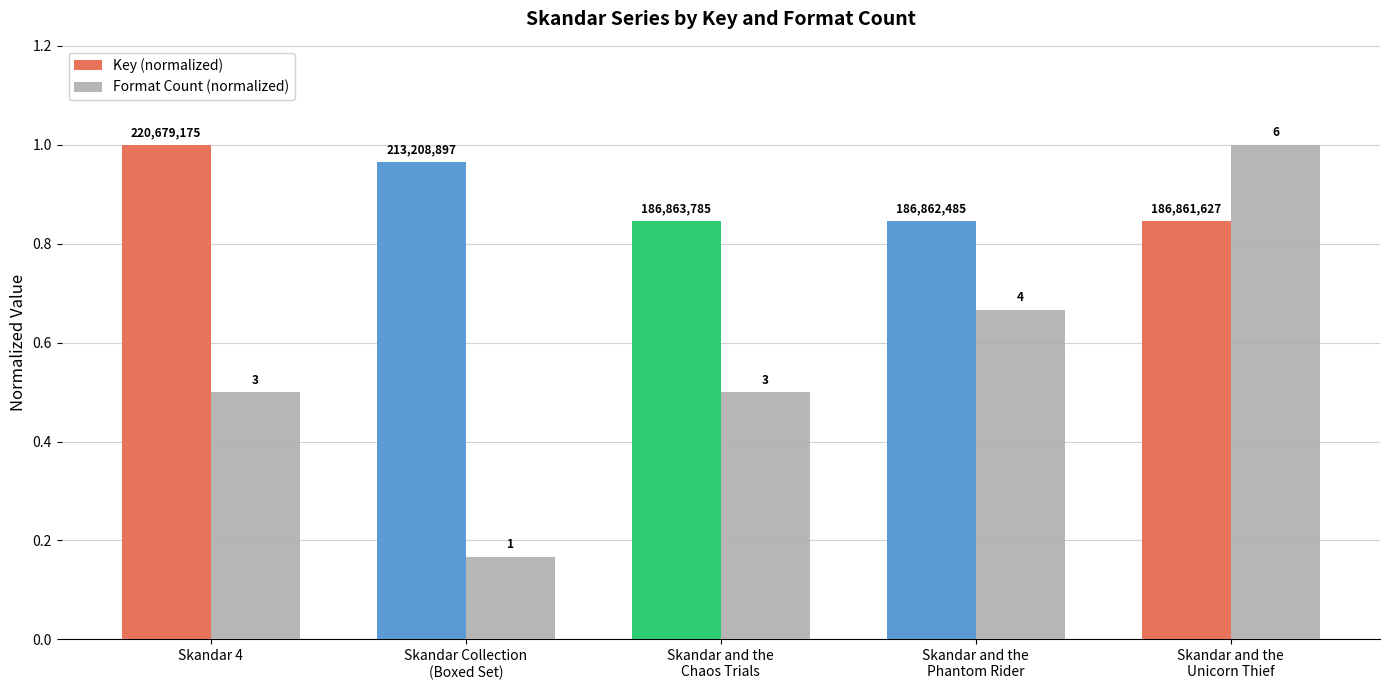

Between Skandar 4 and Skandar Collection
(Boxed Set), which is larger?

Skandar 4